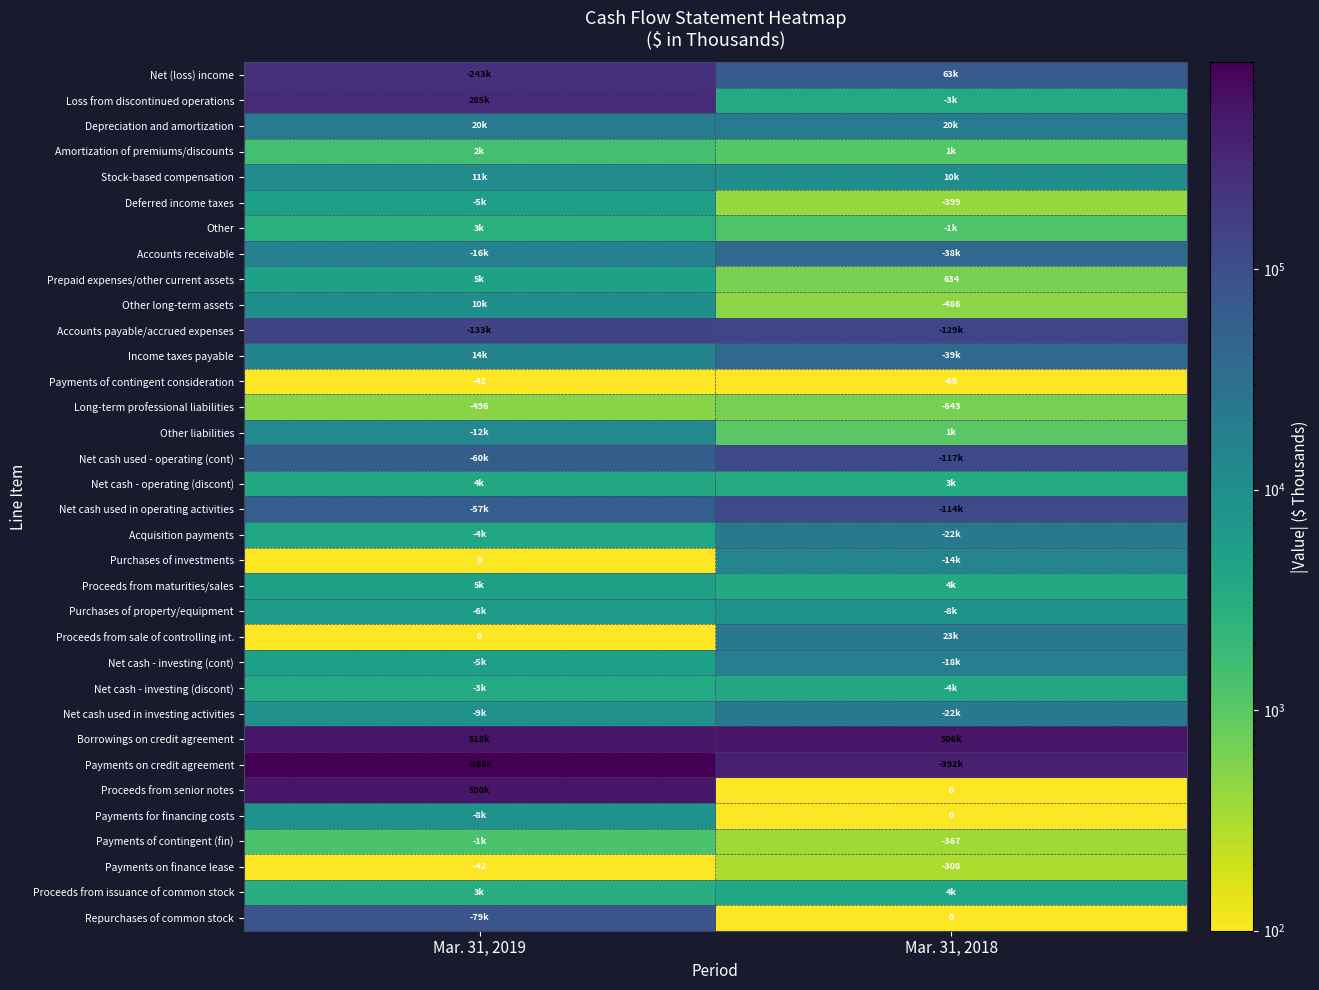

Read the Payments on finance lease value at Mar. 31, 2018, to the nearest 10.

-310